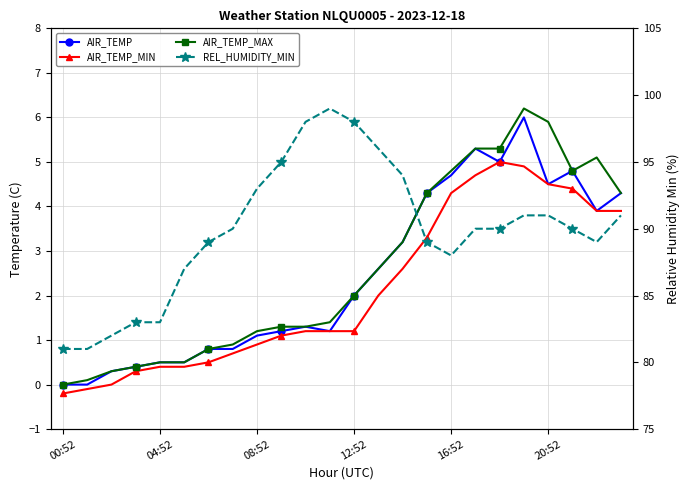

How many data points does each series have?

24